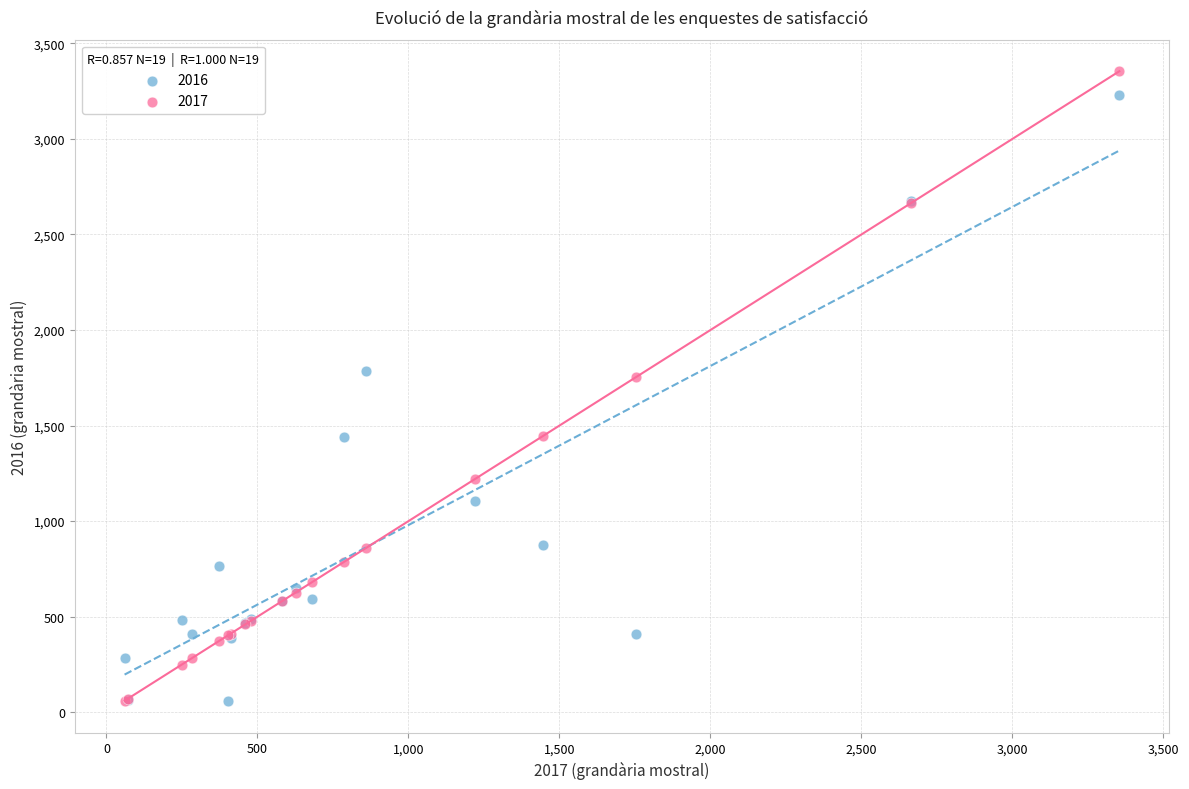

What are all the series names shown in the legend?

2016, 2017